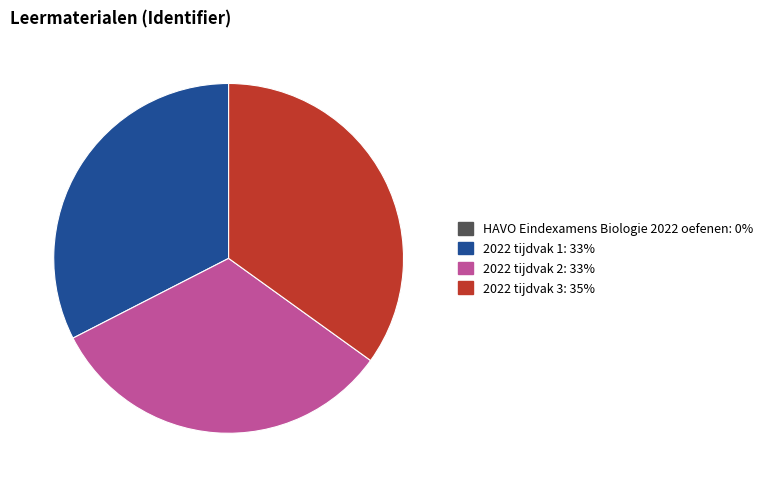

What is the largest slice in the pie chart?

2022 tijdvak 3